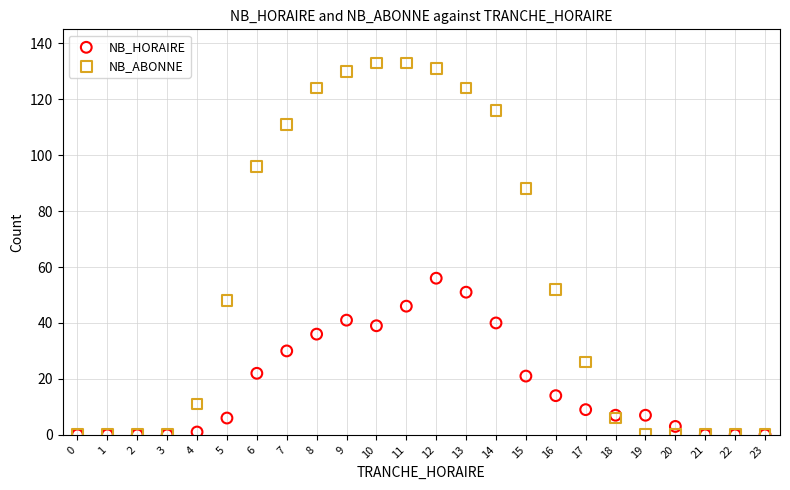

What are all the series names shown in the legend?

NB_HORAIRE, NB_ABONNE